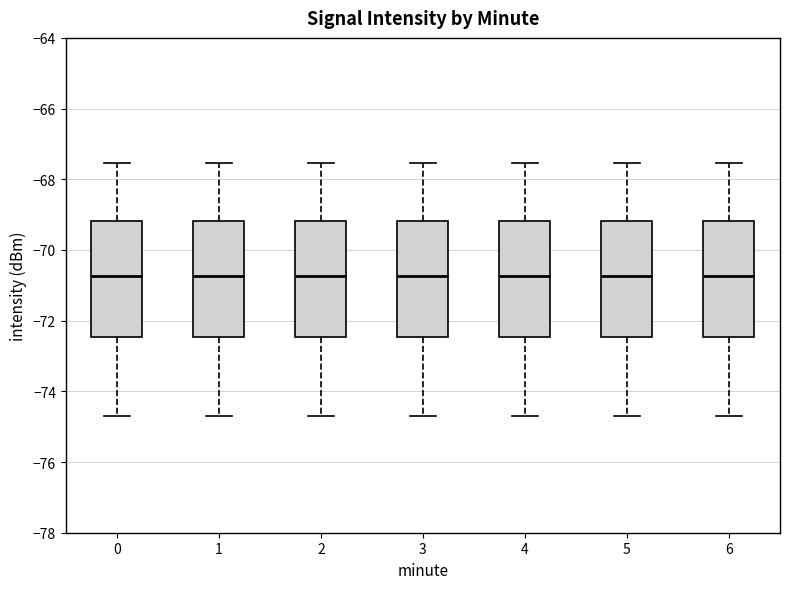

Reading left to right, read every box against the y-axis: the position of its median line, the range the box covers, and the ends of its whiskers. The values are not printed on the chart, so give them approximately, as read against the axis.

0: median -70.8, box -72.4 to -69.2, whiskers -74.6 to -67.6
1: median -70.8, box -72.4 to -69.2, whiskers -74.6 to -67.6
2: median -70.8, box -72.4 to -69.2, whiskers -74.6 to -67.6
3: median -70.8, box -72.4 to -69.2, whiskers -74.6 to -67.6
4: median -70.8, box -72.4 to -69.2, whiskers -74.6 to -67.6
5: median -70.8, box -72.4 to -69.2, whiskers -74.6 to -67.6
6: median -70.8, box -72.4 to -69.2, whiskers -74.6 to -67.6